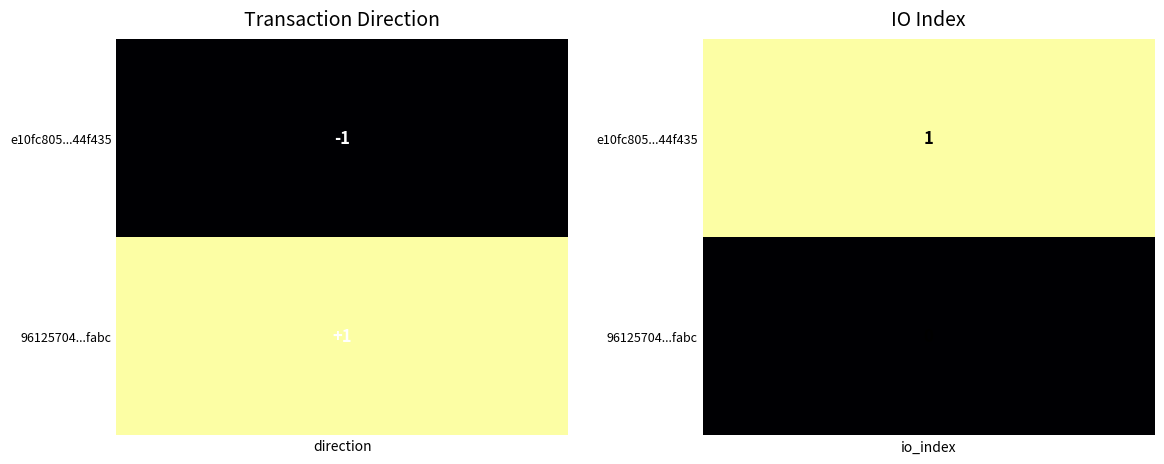

Rank the categories by e10fc805047dd43480ff5b36b7900abe744f435 value from highest to lowest.

1, 0